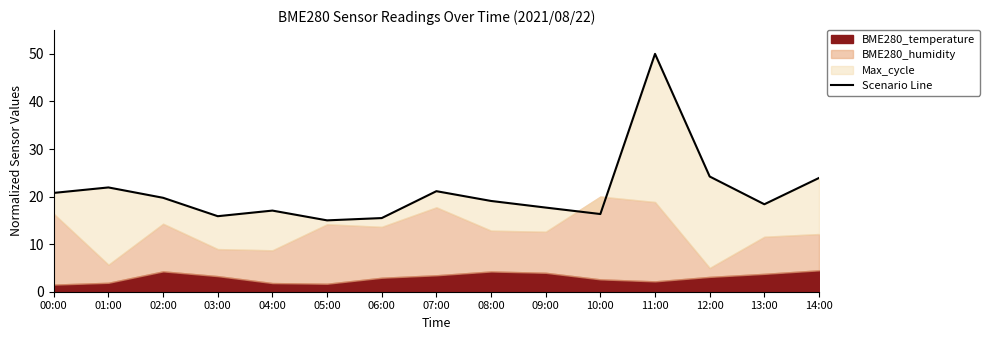

Is it true that the value at 05:00 is 25.3?

False